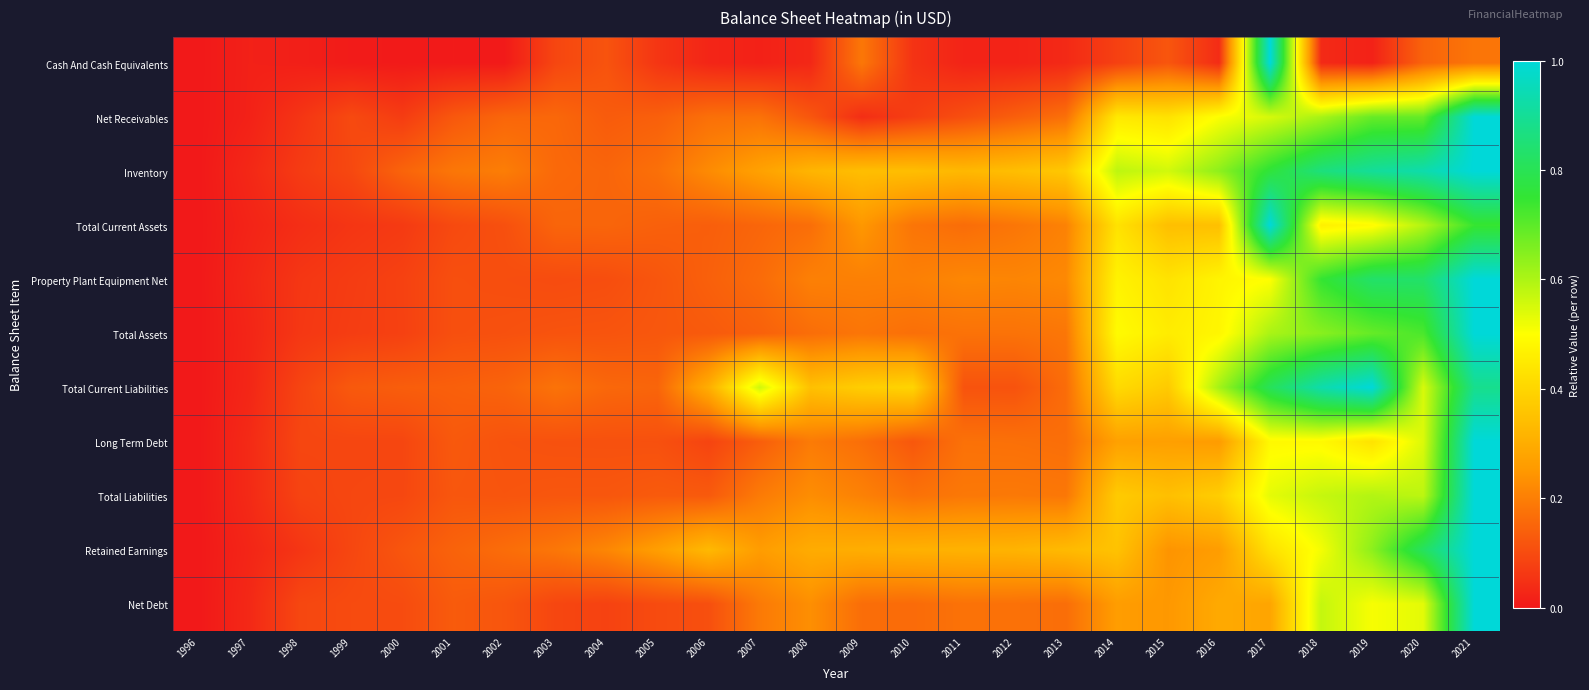

Reading right to left, list all the values displayed in this chart.

Cash And Cash Equivalents: 2021=0.2	2020=0.1	2019=0.0	2018=0.0	2017=1.0	2016=0.0	2015=0.1	2014=0.1	2013=0.0	2012=0.0	2011=0.0	2010=0.1	2009=0.2	2008=0.0	2007=0.0	2006=0.0	2005=0.1	2004=0.1	2003=0.1	2002=0.0	2001=0.0	2000=0.0	1999=0.0	1998=0.0	1997=0.0	1996=0.0
Net Receivables: 2021=1.0	2020=0.7	2019=0.7	2018=0.6	2017=0.6	2016=0.5	2015=0.4	2014=0.4	2013=0.2	2012=0.1	2011=0.1	2010=0.1	2009=0.0	2008=0.1	2007=0.2	2006=0.2	2005=0.1	2004=0.1	2003=0.2	2002=0.2	2001=0.1	2000=0.1	1999=0.1	1998=0.1	1997=0.0	1996=0.0
Inventory: 2021=1.0	2020=0.9	2019=0.9	2018=0.9	2017=0.8	2016=0.6	2015=0.6	2014=0.6	2013=0.4	2012=0.3	2011=0.3	2010=0.3	2009=0.3	2008=0.3	2007=0.3	2006=0.2	2005=0.2	2004=0.1	2003=0.2	2002=0.2	2001=0.2	2000=0.1	1999=0.1	1998=0.1	1997=0.0	1996=0.0
Total Current Assets: 2021=0.7	2020=0.6	2019=0.5	2018=0.5	2017=1.0	2016=0.3	2015=0.3	2014=0.4	2013=0.2	2012=0.2	2011=0.2	2010=0.2	2009=0.2	2008=0.2	2007=0.2	2006=0.1	2005=0.1	2004=0.1	2003=0.1	2002=0.1	2001=0.1	2000=0.1	1999=0.1	1998=0.0	1997=0.0	1996=0.0
Property Plant Equipment Net: 2021=1.0	2020=0.8	2019=0.8	2018=0.7	2017=0.5	2016=0.5	2015=0.4	2014=0.5	2013=0.2	2012=0.2	2011=0.2	2010=0.2	2009=0.2	2008=0.2	2007=0.2	2006=0.1	2005=0.1	2004=0.1	2003=0.1	2002=0.1	2001=0.1	2000=0.1	1999=0.1	1998=0.1	1997=0.0	1996=0.0
Total Assets: 2021=1.0	2020=0.7	2019=0.7	2018=0.6	2017=0.6	2016=0.5	2015=0.5	2014=0.5	2013=0.2	2012=0.2	2011=0.2	2010=0.2	2009=0.2	2008=0.2	2007=0.1	2006=0.1	2005=0.1	2004=0.1	2003=0.1	2002=0.1	2001=0.1	2000=0.1	1999=0.1	1998=0.1	1997=0.0	1996=0.0
Total Current Liabilities: 2021=0.9	2020=0.5	2019=1.0	2018=0.9	2017=0.8	2016=0.6	2015=0.4	2014=0.4	2013=0.2	2012=0.1	2011=0.1	2010=0.4	2009=0.4	2008=0.3	2007=0.6	2006=0.3	2005=0.1	2004=0.2	2003=0.2	2002=0.1	2001=0.1	2000=0.1	1999=0.1	1998=0.1	1997=0.0	1996=0.0
Long Term Debt: 2021=1.0	2020=0.5	2019=0.4	2018=0.5	2017=0.5	2016=0.3	2015=0.3	2014=0.3	2013=0.2	2012=0.2	2011=0.2	2010=0.1	2009=0.2	2008=0.2	2007=0.1	2006=0.1	2005=0.1	2004=0.1	2003=0.1	2002=0.1	2001=0.1	2000=0.1	1999=0.1	1998=0.1	1997=0.0	1996=0.0
Total Liabilities: 2021=1.0	2020=0.6	2019=0.6	2018=0.6	2017=0.5	2016=0.4	2015=0.3	2014=0.4	2013=0.2	2012=0.2	2011=0.2	2010=0.2	2009=0.2	2008=0.2	2007=0.2	2006=0.1	2005=0.1	2004=0.1	2003=0.1	2002=0.1	2001=0.1	2000=0.1	1999=0.1	1998=0.1	1997=0.0	1996=0.0
Retained Earnings: 2021=1.0	2020=0.8	2019=0.6	2018=0.5	2017=0.4	2016=0.3	2015=0.2	2014=0.4	2013=0.3	2012=0.3	2011=0.3	2010=0.3	2009=0.3	2008=0.3	2007=0.3	2006=0.3	2005=0.3	2004=0.2	2003=0.2	2002=0.2	2001=0.1	2000=0.1	1999=0.1	1998=0.1	1997=0.0	1996=0.0
Net Debt: 2021=1.0	2020=0.5	2019=0.5	2018=0.6	2017=0.3	2016=0.3	2015=0.2	2014=0.3	2013=0.2	2012=0.2	2011=0.2	2010=0.2	2009=0.2	2008=0.2	2007=0.2	2006=0.1	2005=0.1	2004=0.1	2003=0.1	2002=0.1	2001=0.1	2000=0.1	1999=0.1	1998=0.1	1997=0.0	1996=0.0